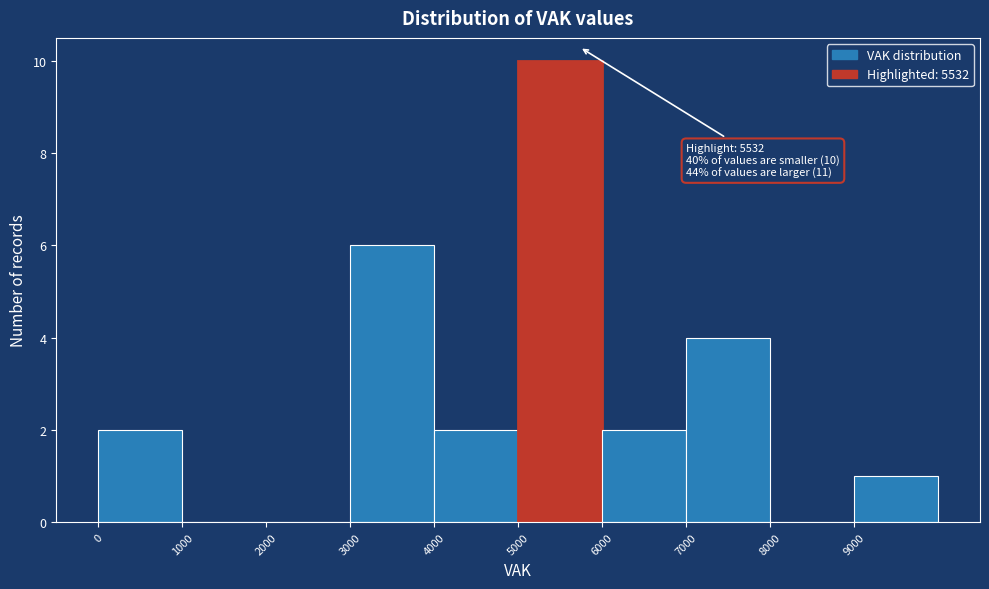

Over which range of the x-axis is the bar tallest?

5000 to 6000